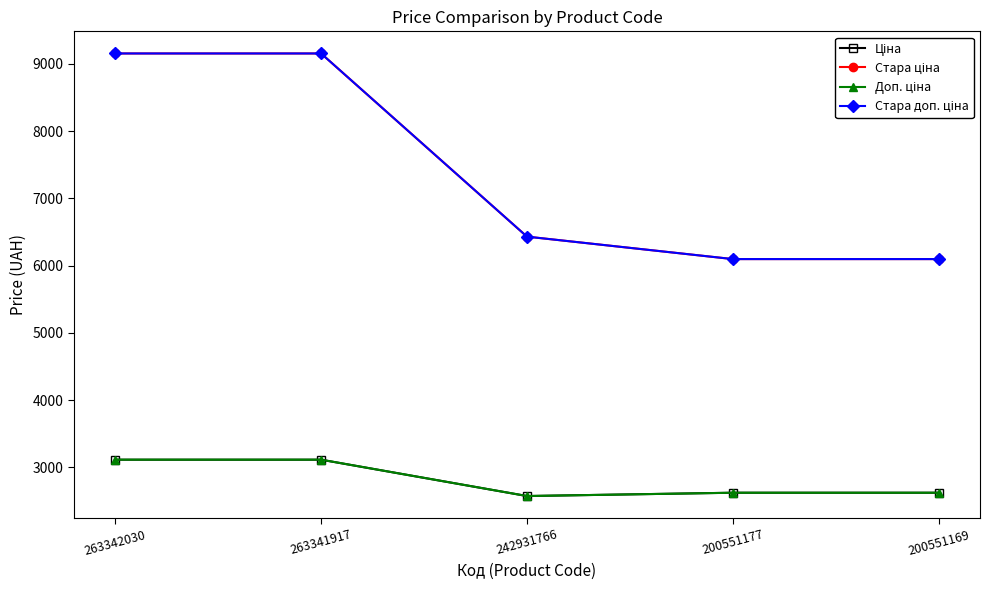

Where does the Доп. ціна series first go above 2621?

263342030